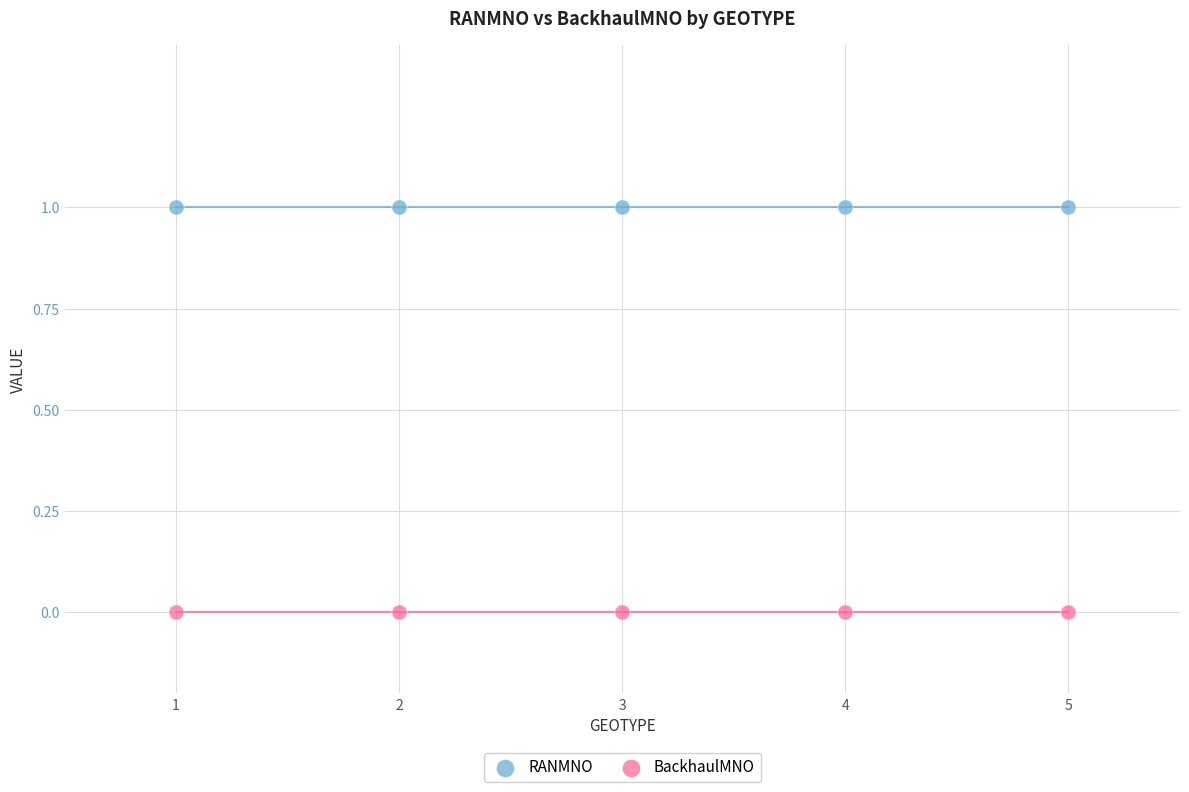

Which series reaches the minimum Y coordinate?

BackhaulMNO